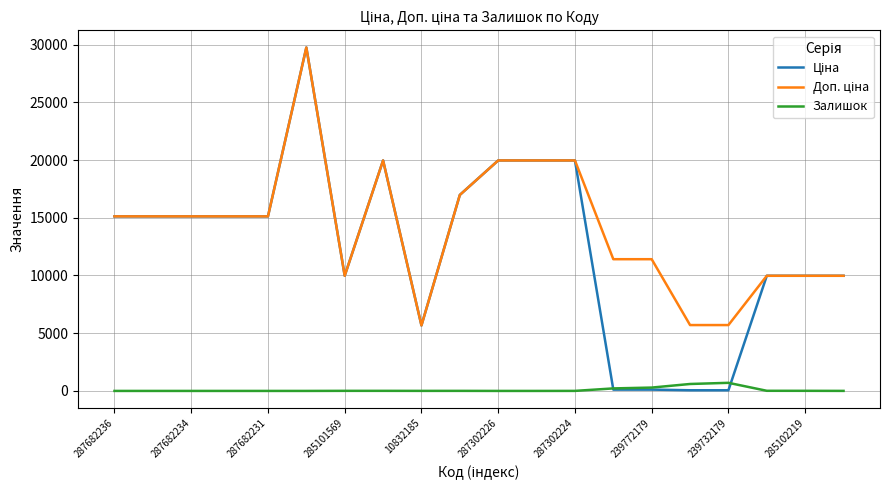

Which category has the lowest value in the Ціна series?

15